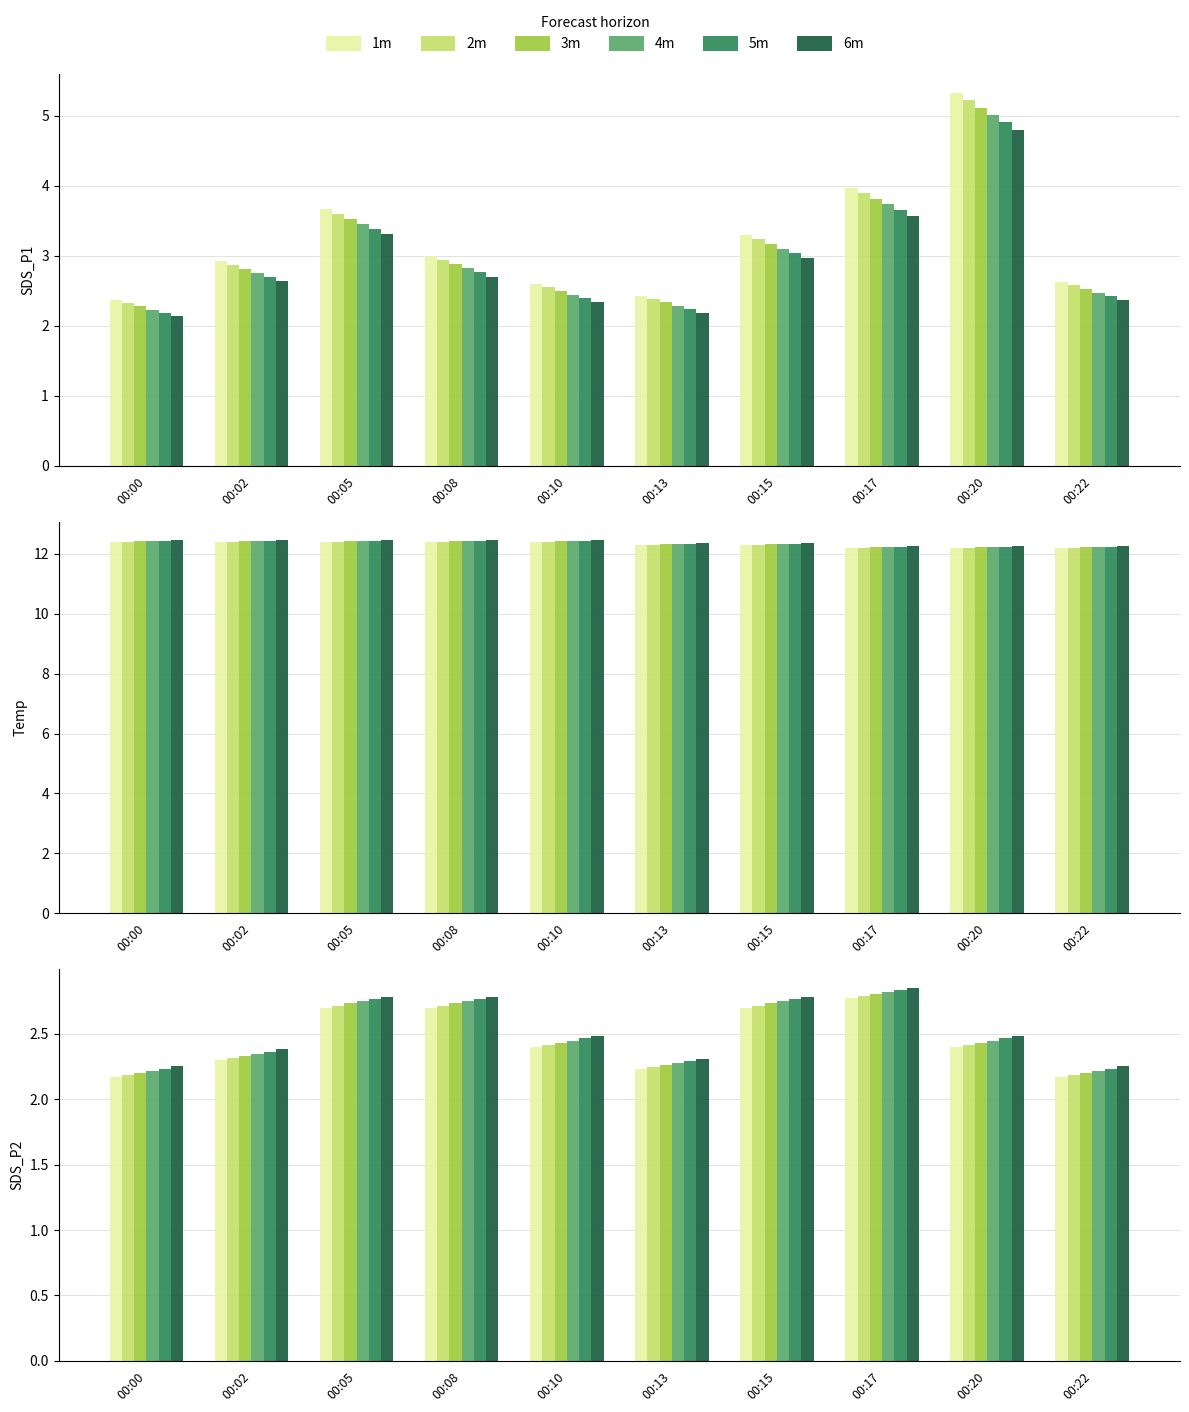

What is the difference between the highest and lowest values at 00:15?

0.1